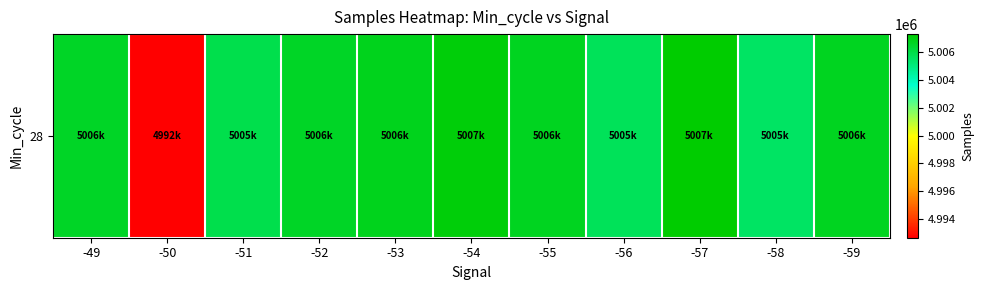

Which has a higher value, -50 or -52?

-52